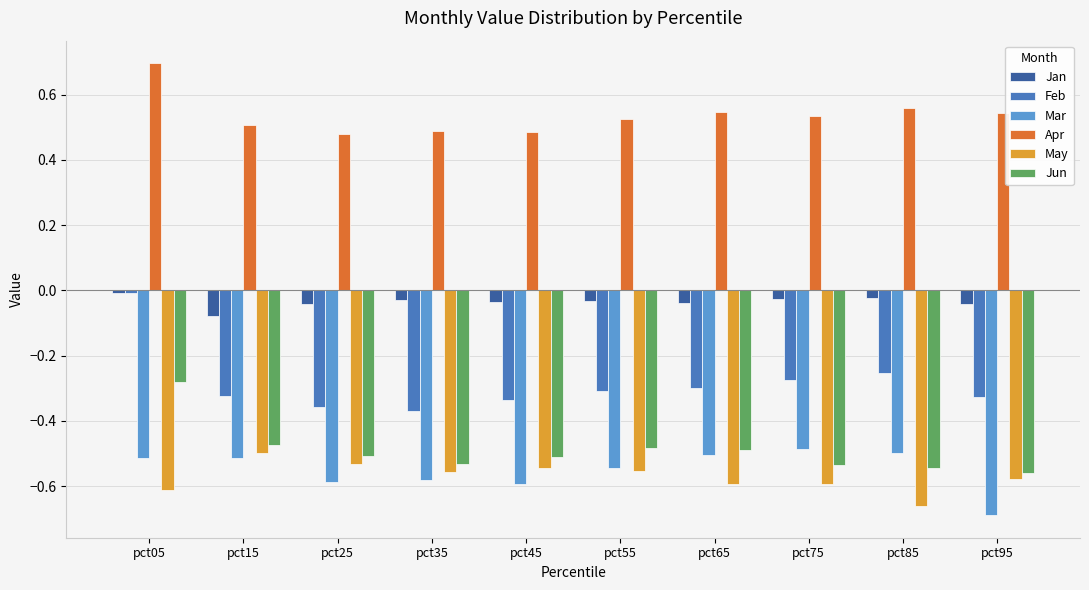

At which label does Jun reach its peak?

pct05